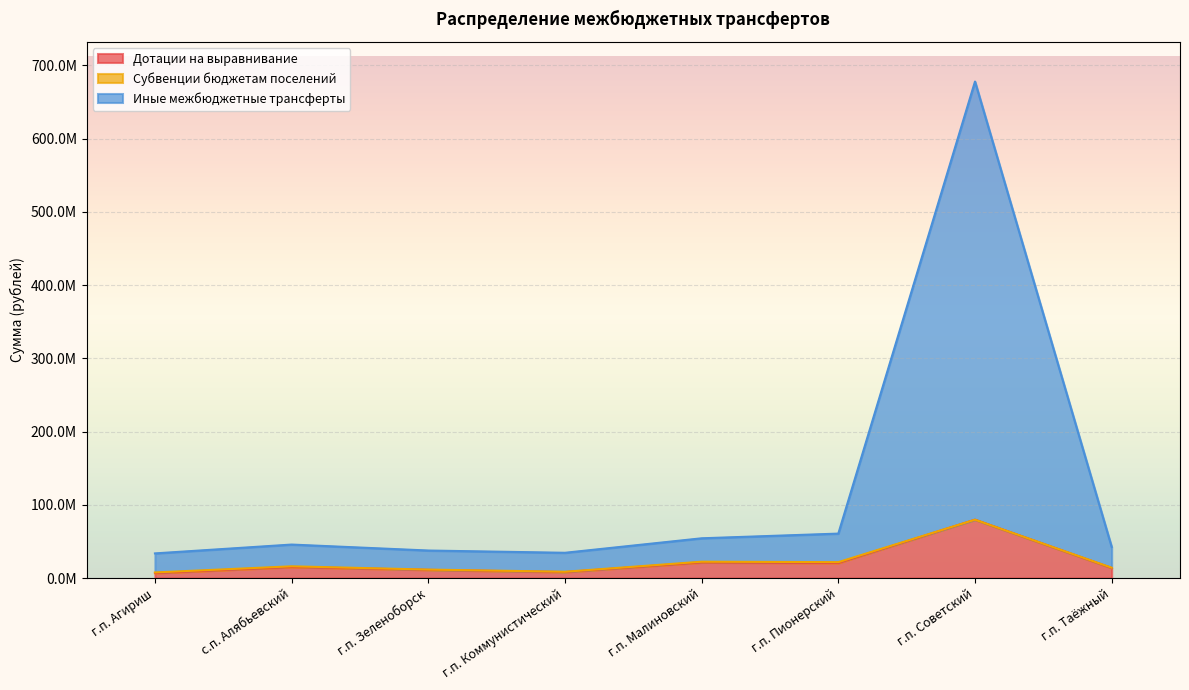

How many interior local valleys does the Иные межбюджетные трансферты series have?

1